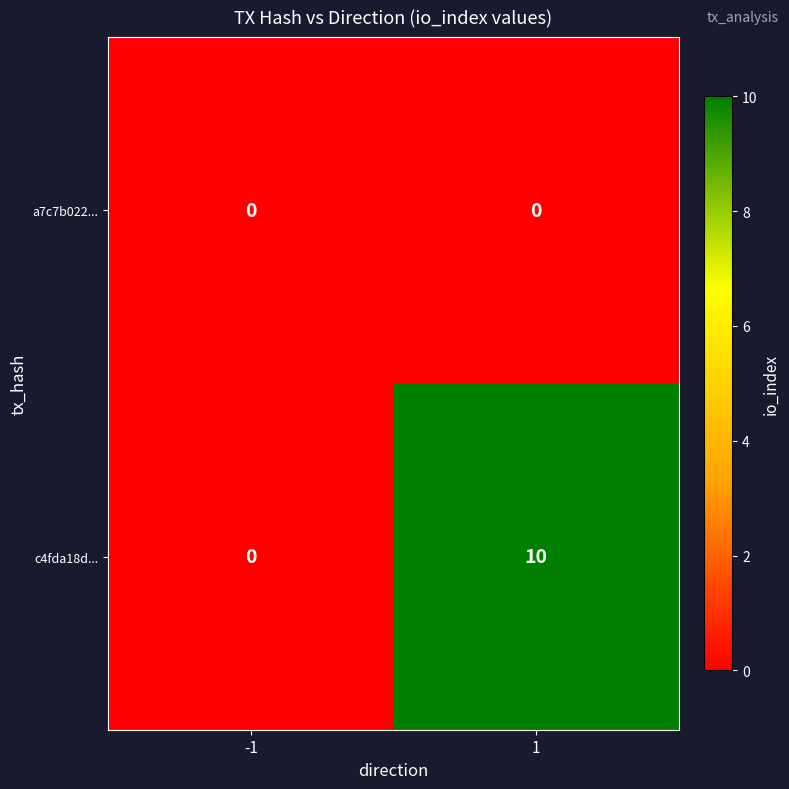

Rank the series by their average value, from highest to lowest.

c4fda18d..., a7c7b022...